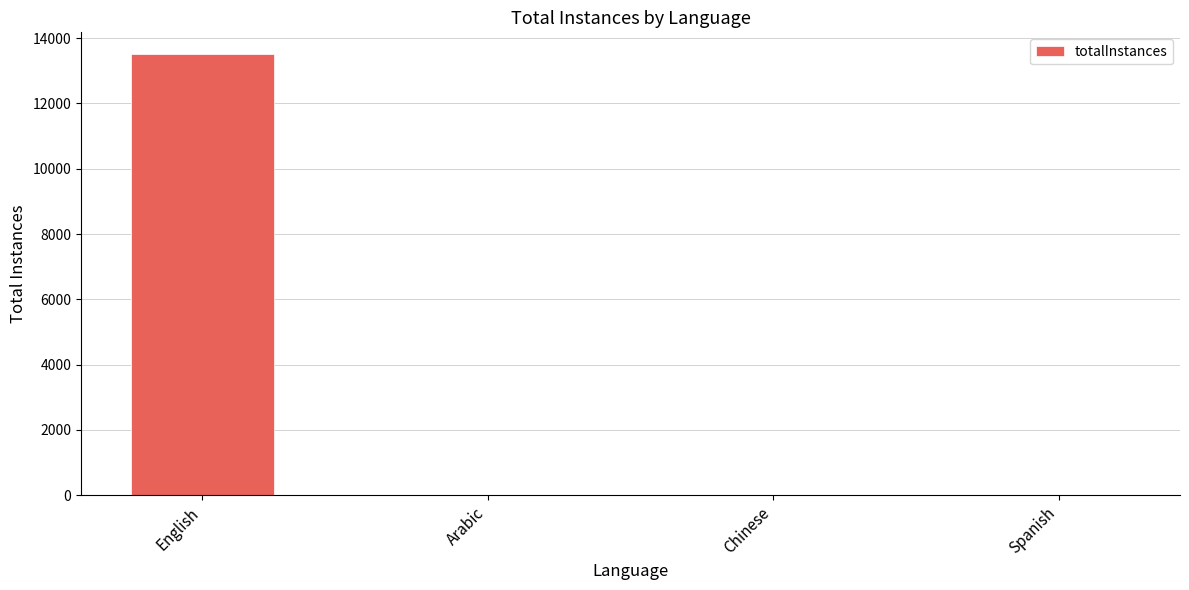

At which label does the data first exceed 20?

English